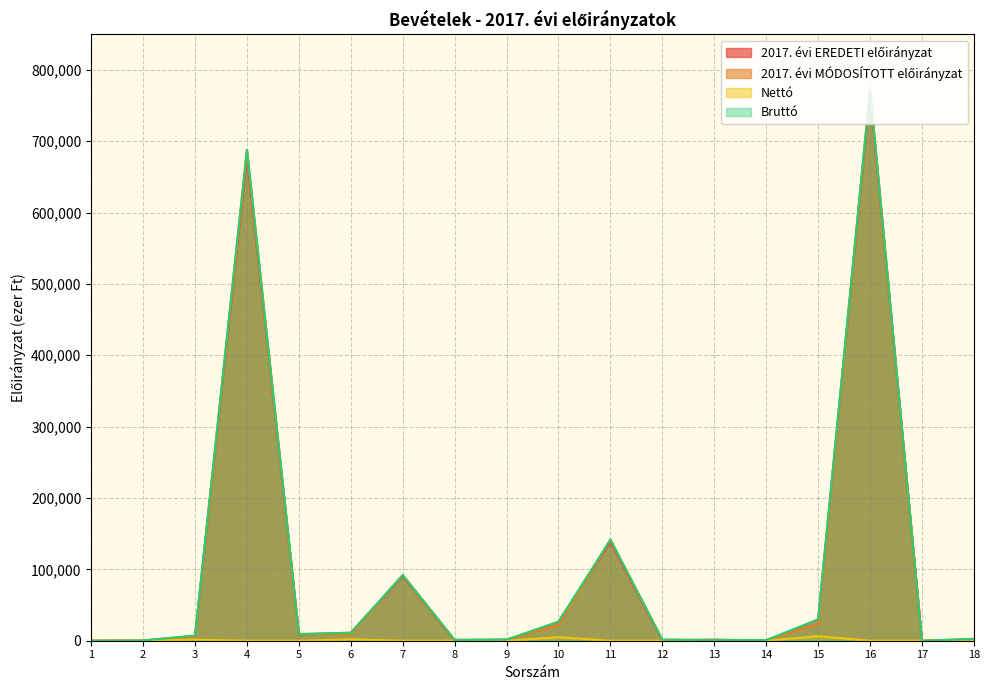

What is the sum of the 2017. évi MÓDOSÍTOTT előirányzat values at 4 and 7?

779949